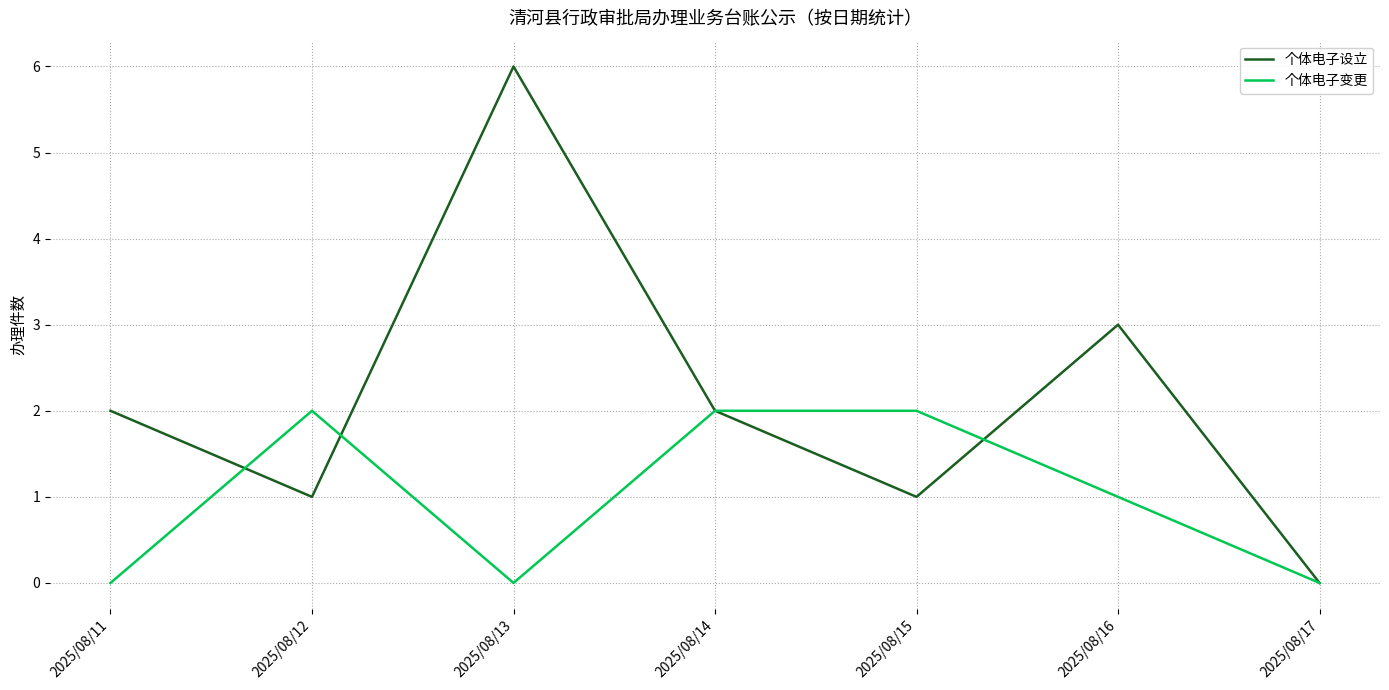

Which series has the widest spread of values?

个体电子设立